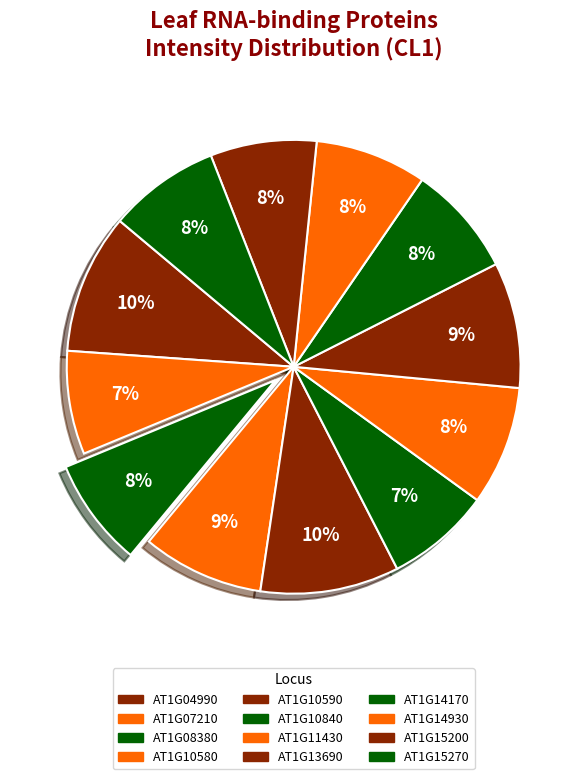

How many segments does this pie chart have?

12